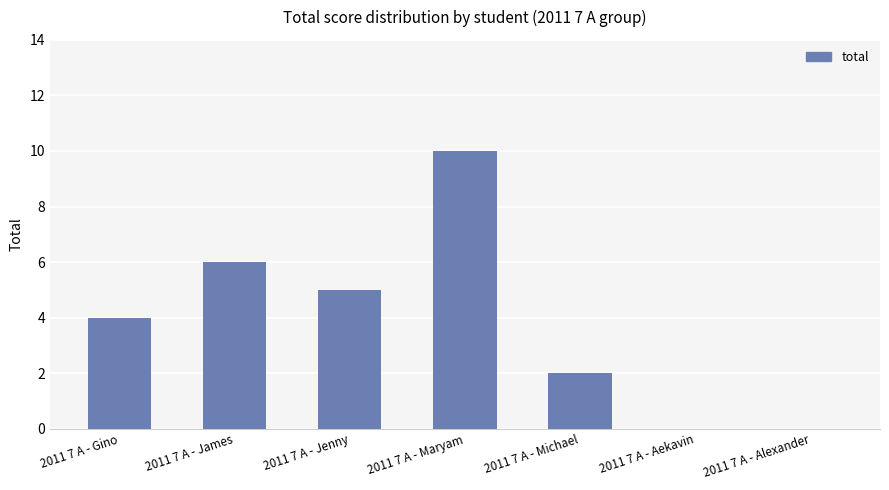

Which label corresponds to the largest value in the chart?

2011 7 A - Maryam